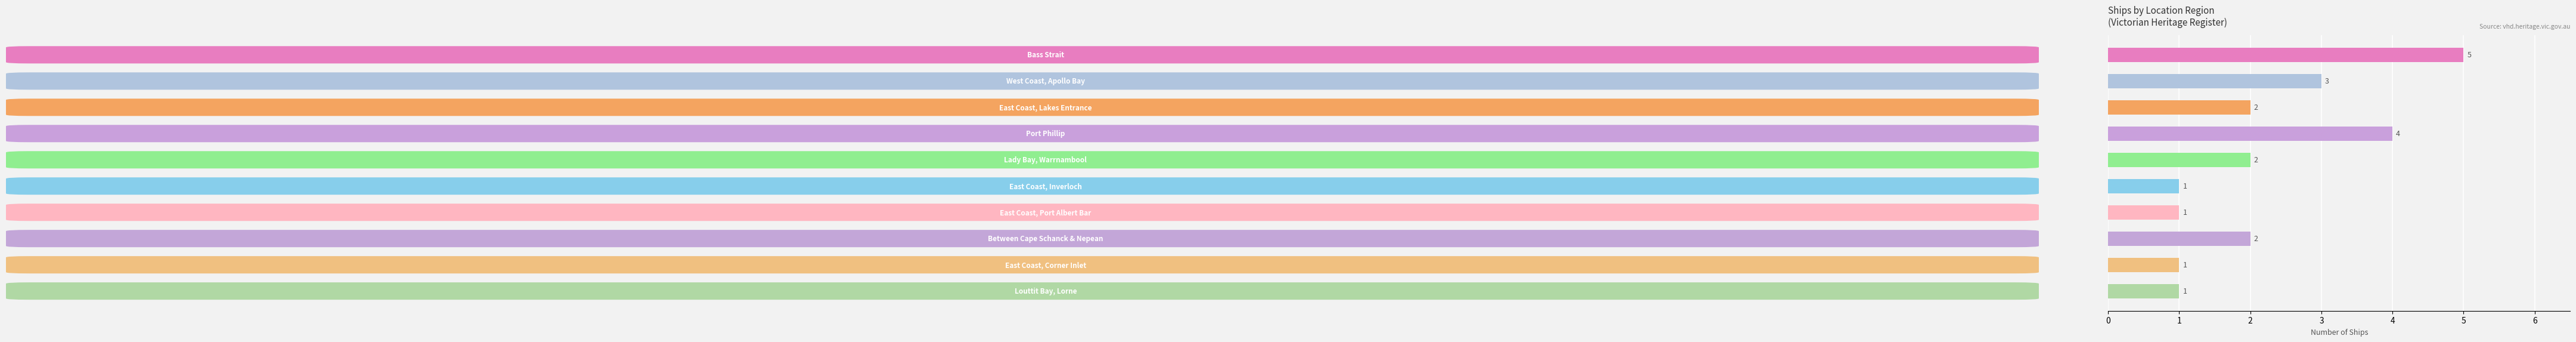

Reading top to bottom, extract all data points from this chart.

5	3	2	4	2	1	1	2	1	1